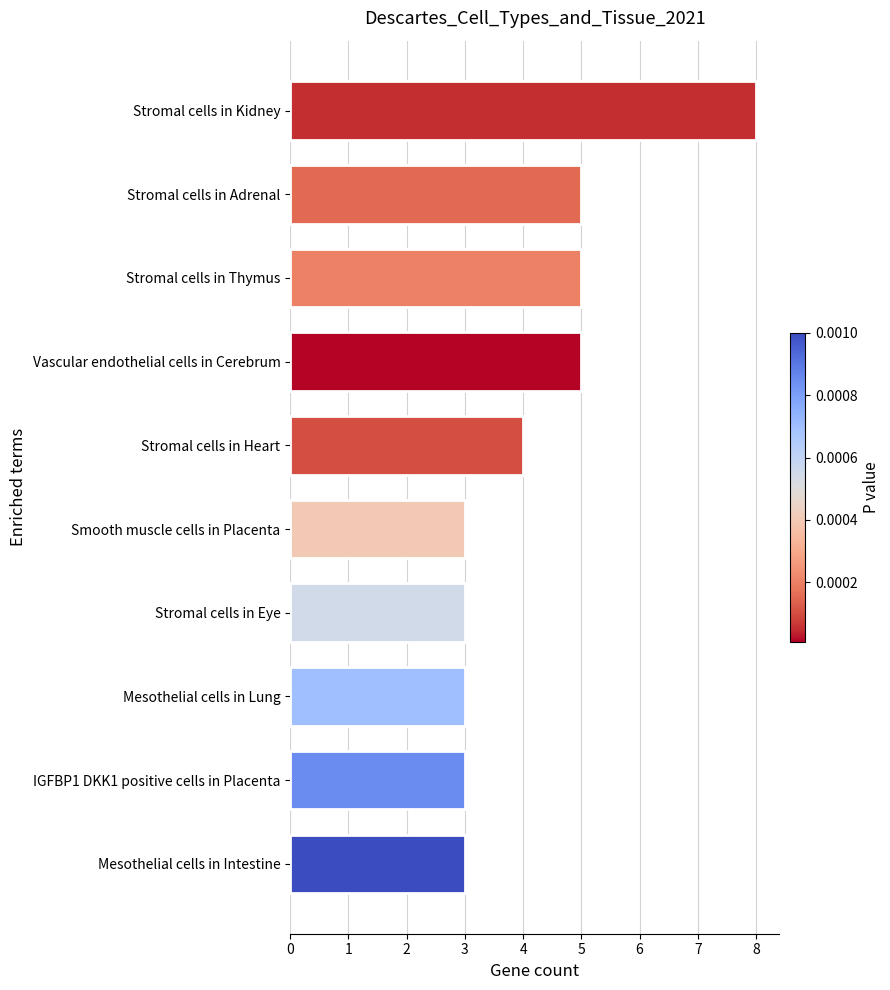

Between Stromal cells in Kidney and Vascular endothelial cells in Cerebrum, which is larger?

Stromal cells in Kidney